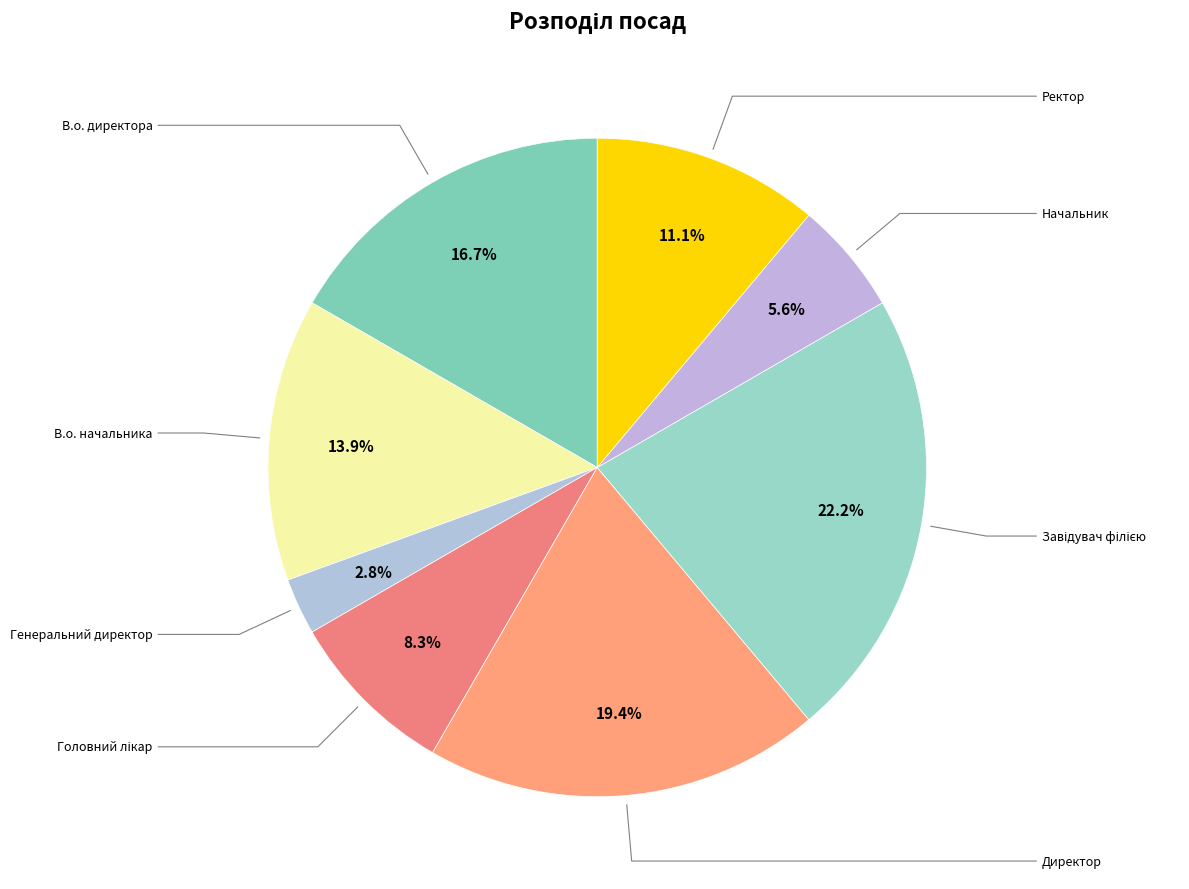

What percentage is the Генеральний директор slice, to the nearest percent?

3%